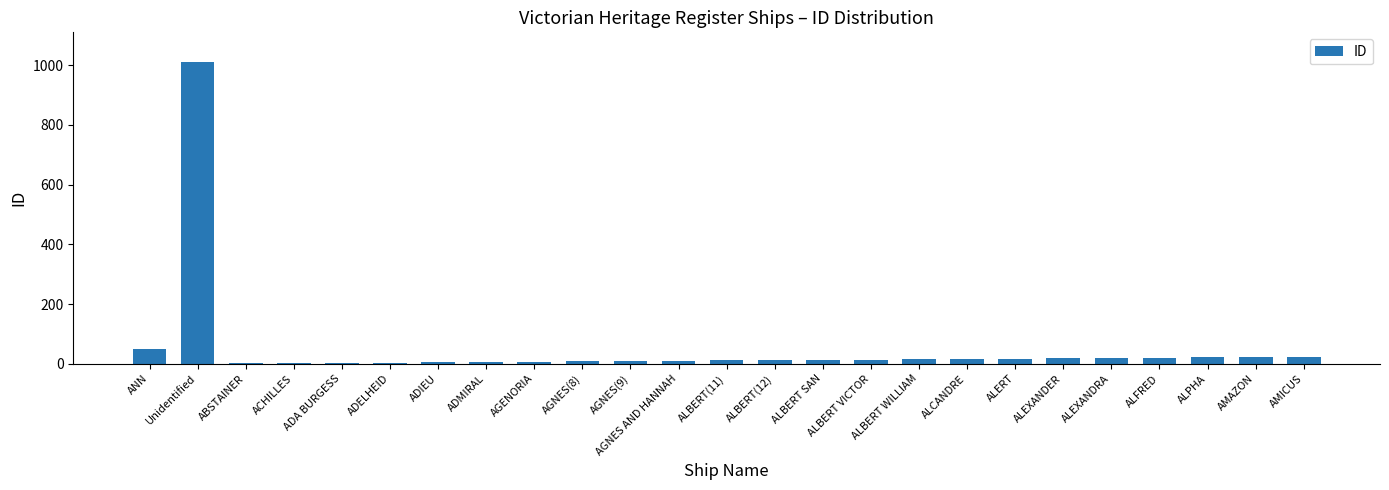

Where is the data nearest to the value 505?

ANN